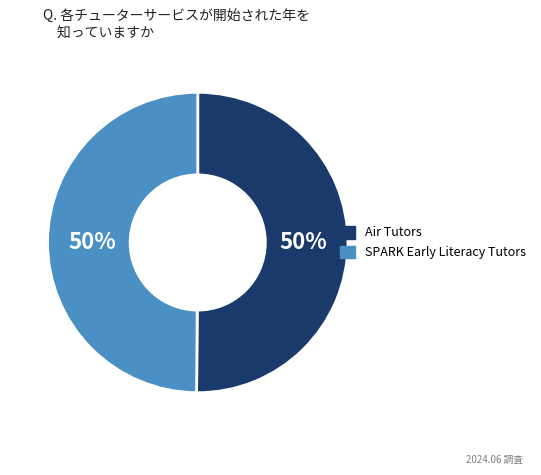

Count the number of slices in the pie.

2